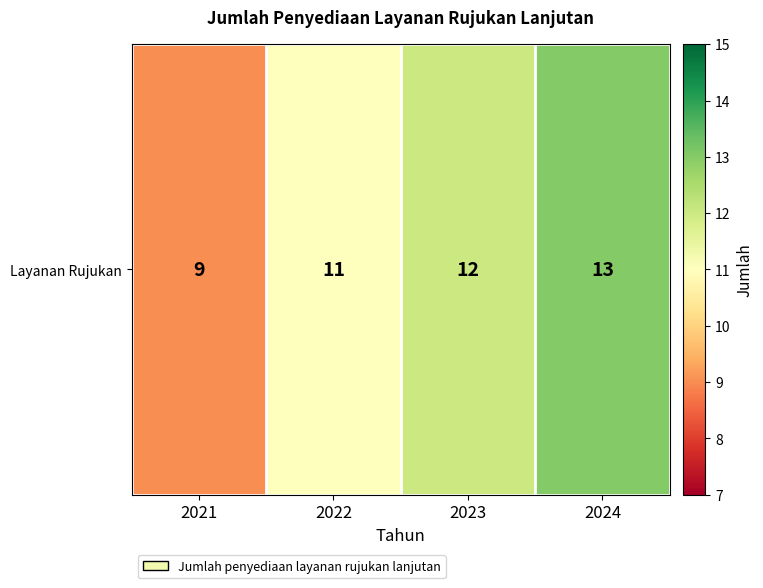

Rank the categories by value from highest to lowest.

2024, 2023, 2022, 2021